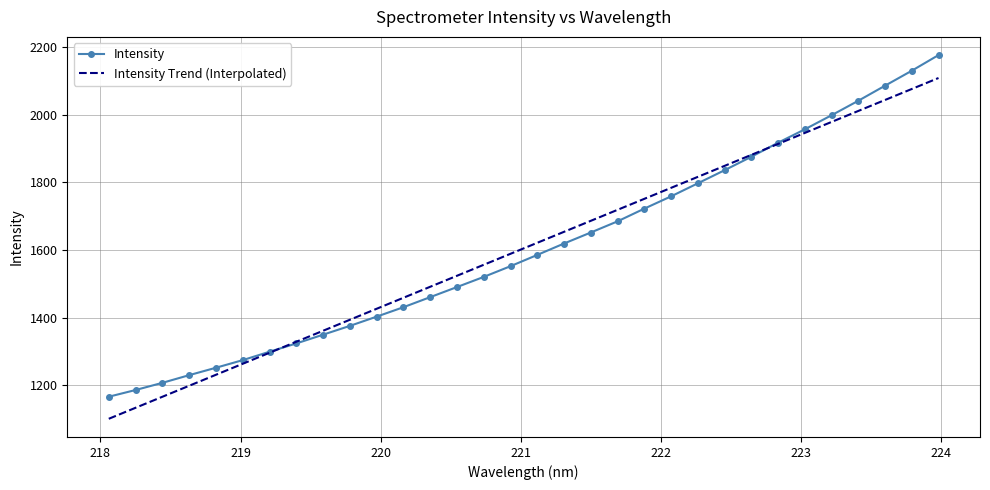

Reading right to left, what are all the values shown in this chart?

2175.6	2129.4	2085.2	2040.8	1998.0	1956.4	1916.9	1875.4	1835.7	1797.0	1758.5	1722.2	1684.7	1651.7	1619.2	1585.5	1552.3	1520.6	1490.6	1460.8	1431.1	1403.3	1376.0	1350.0	1324.1	1299.6	1274.8	1252.4	1230.4	1207.8	1186.6	1166.7